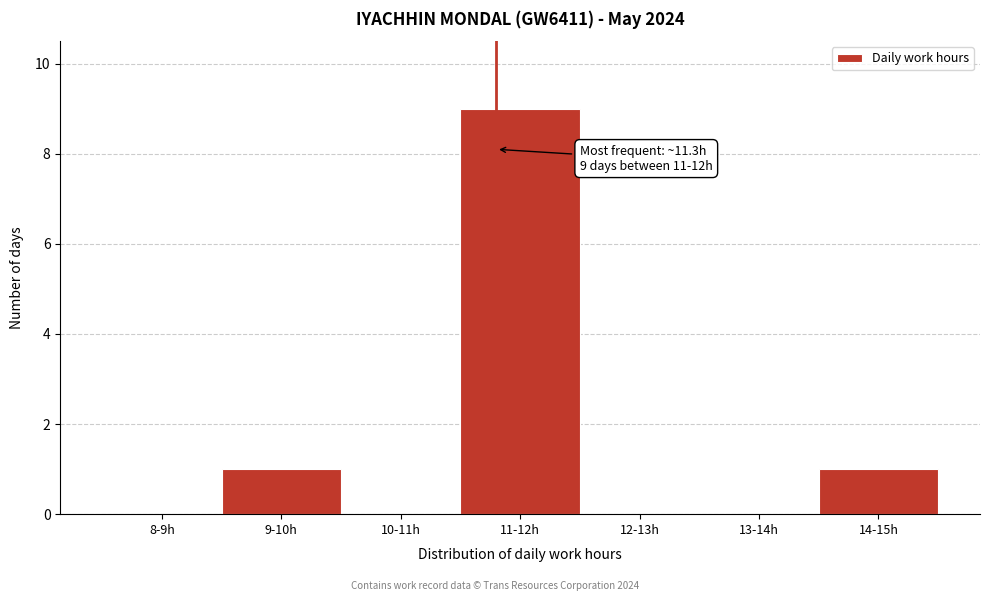

Reading left to right, transcribe all the data shown in this chart.

8-9h=0	9-10h=1	10-11h=0	11-12h=9	12-13h=0	13-14h=0	14-15h=1